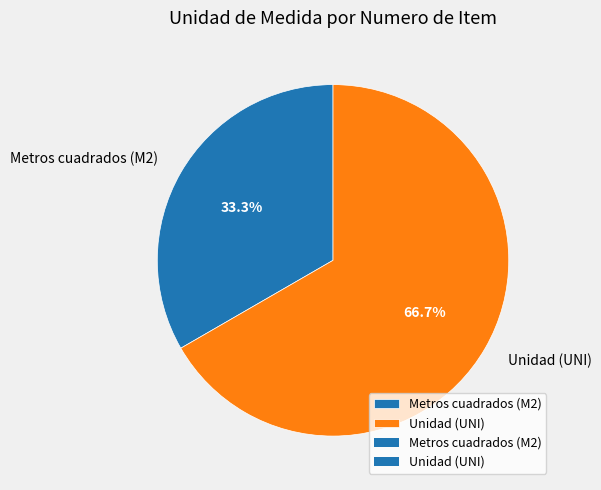

How many segments does this pie chart have?

2